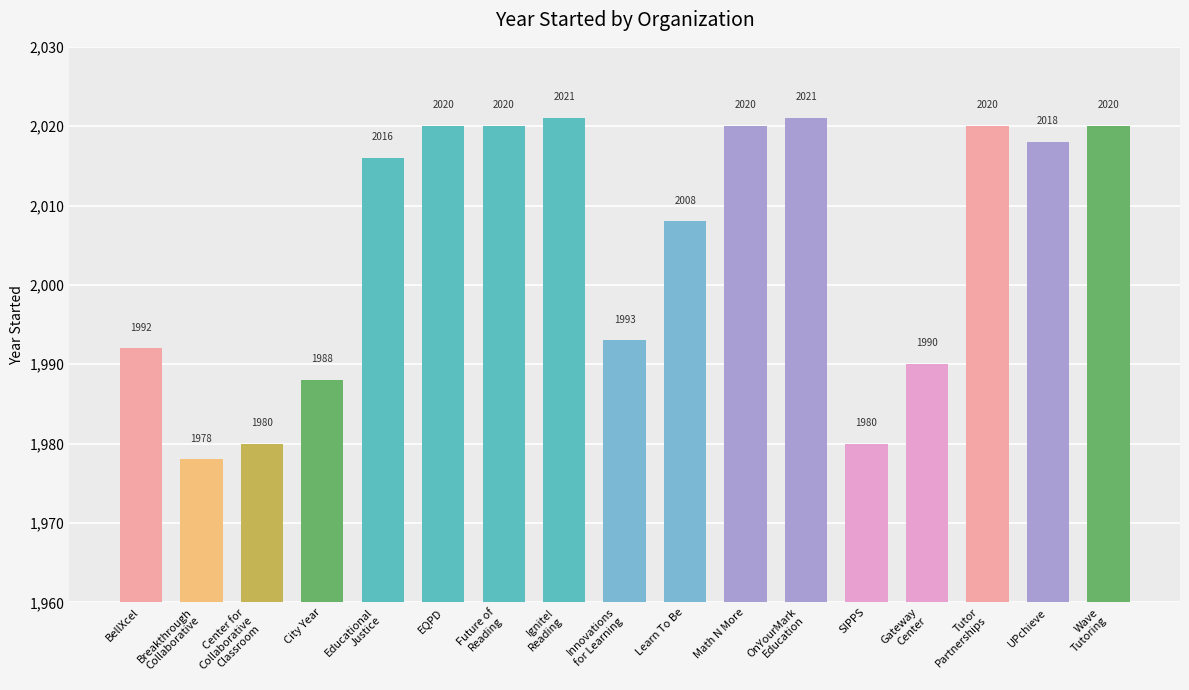

What is the greatest value displayed?

2021